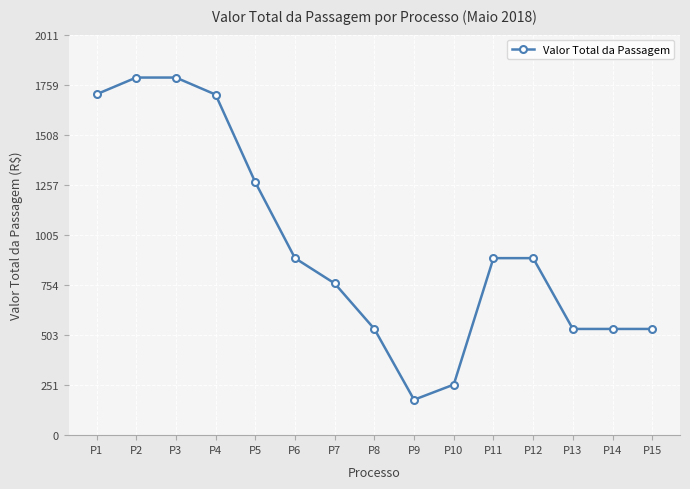

Does the chart have visible grid lines?

Yes